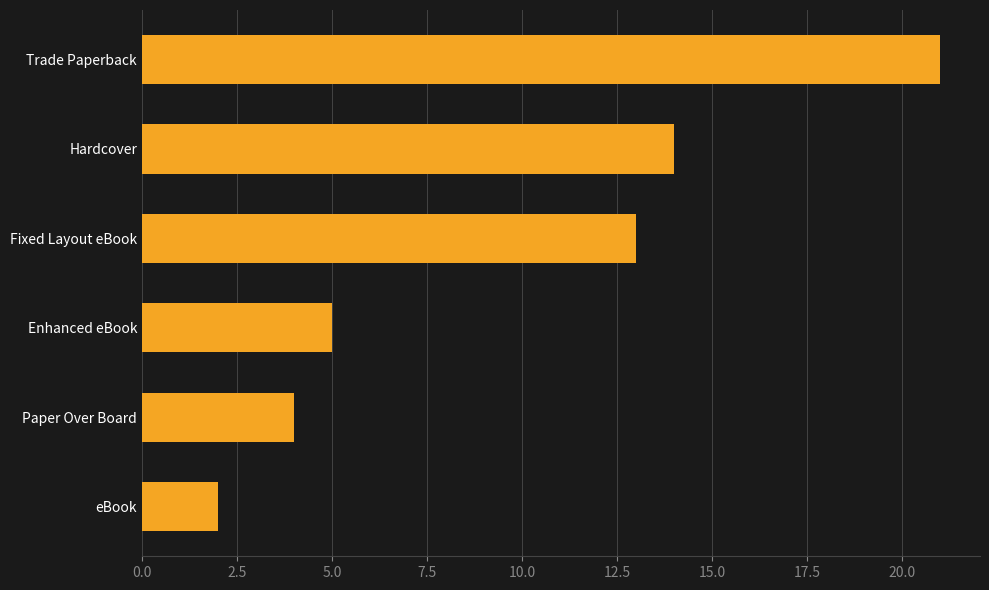

What position from the top is eBook?

6